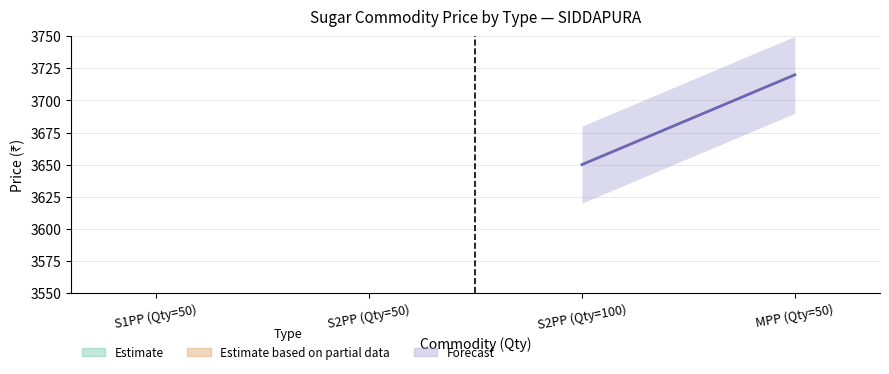

What is the ratio of the value at MPP (Qty=50) to the value at S2PP (Qty=100)?

1.0